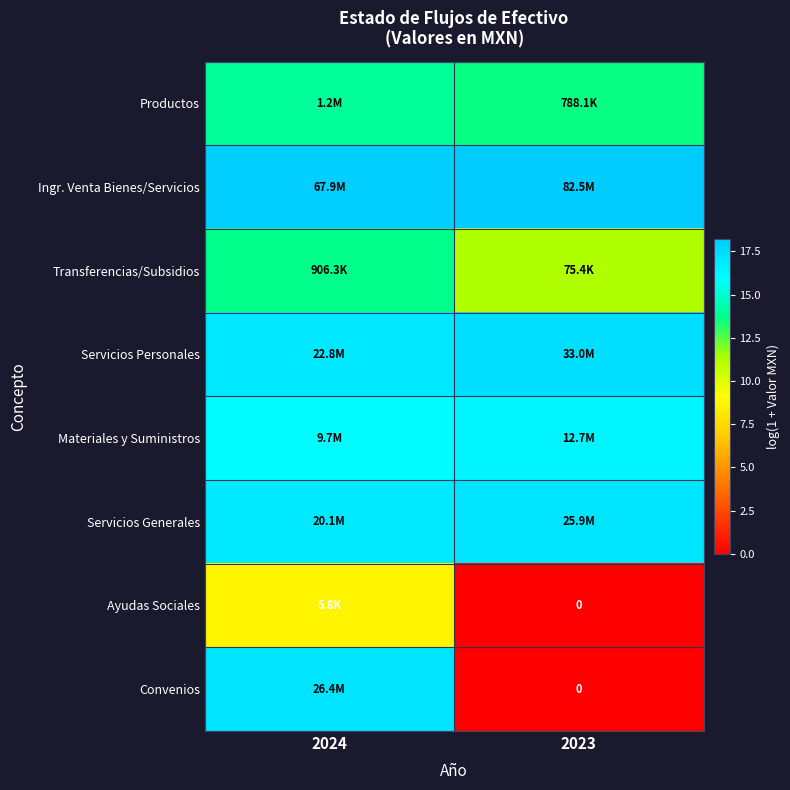

Which label corresponds to the largest value in the chart?

2023